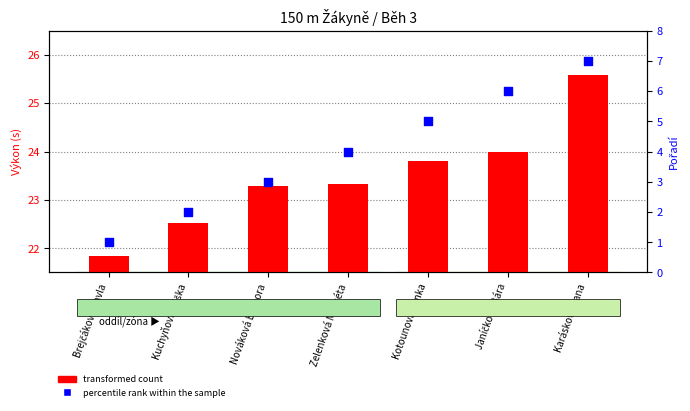

What is the total value across all series at Janíčková Bára?

30.0